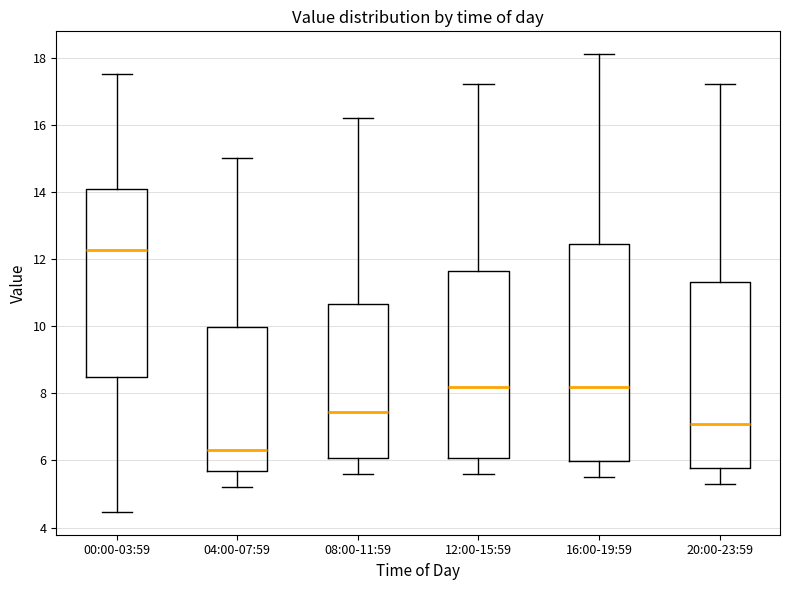

Which box has the lowest median line?

04:00-07:59